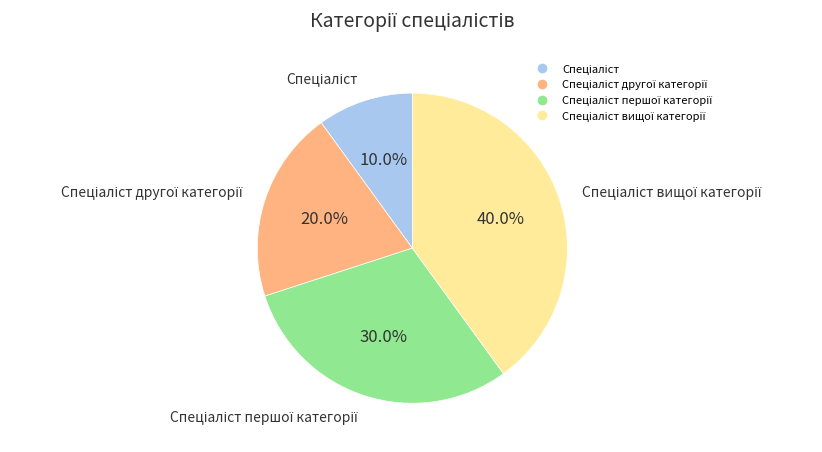

Is there a majority slice in this chart?

No